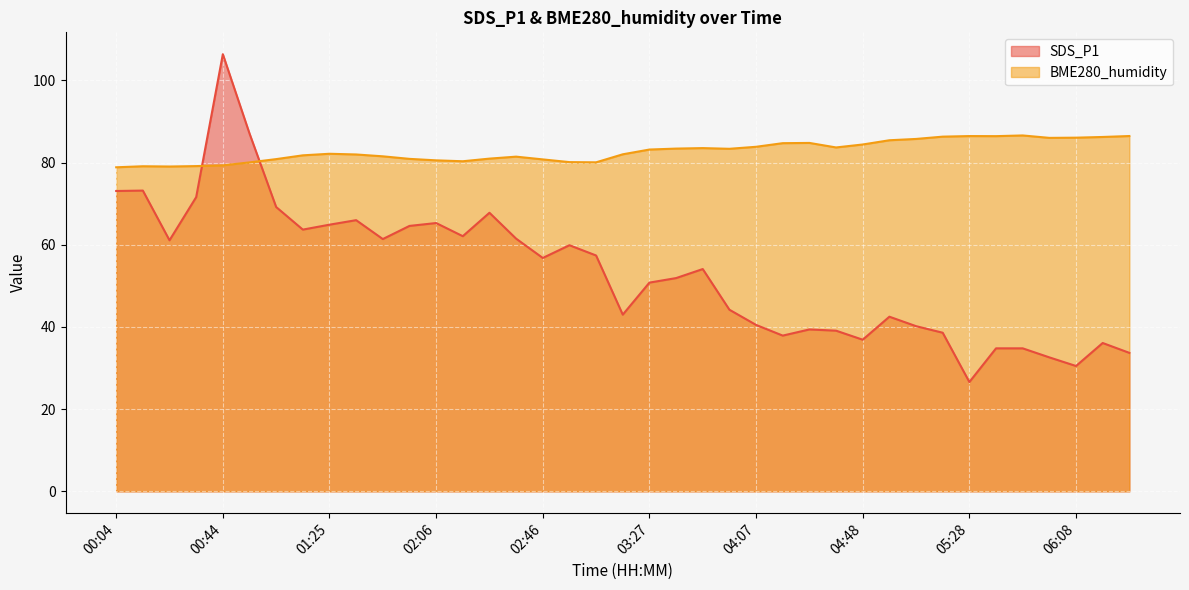

Between 05:48 and 01:15, which is larger?

01:15